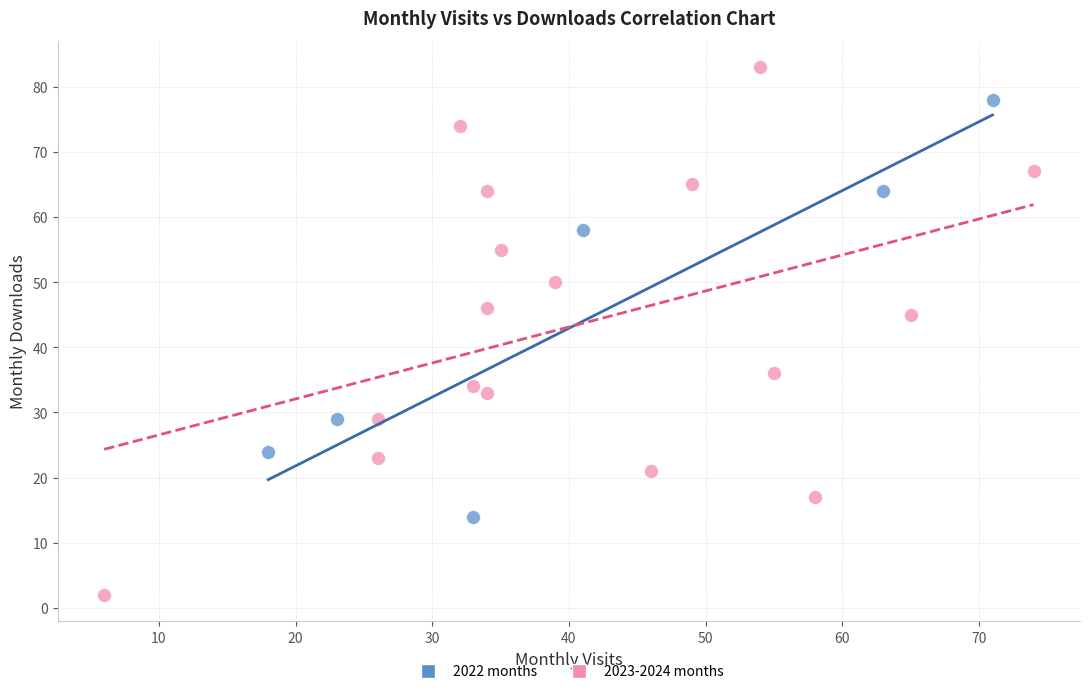

Which series has the largest Y range (max minus min)?

2023-2024 months